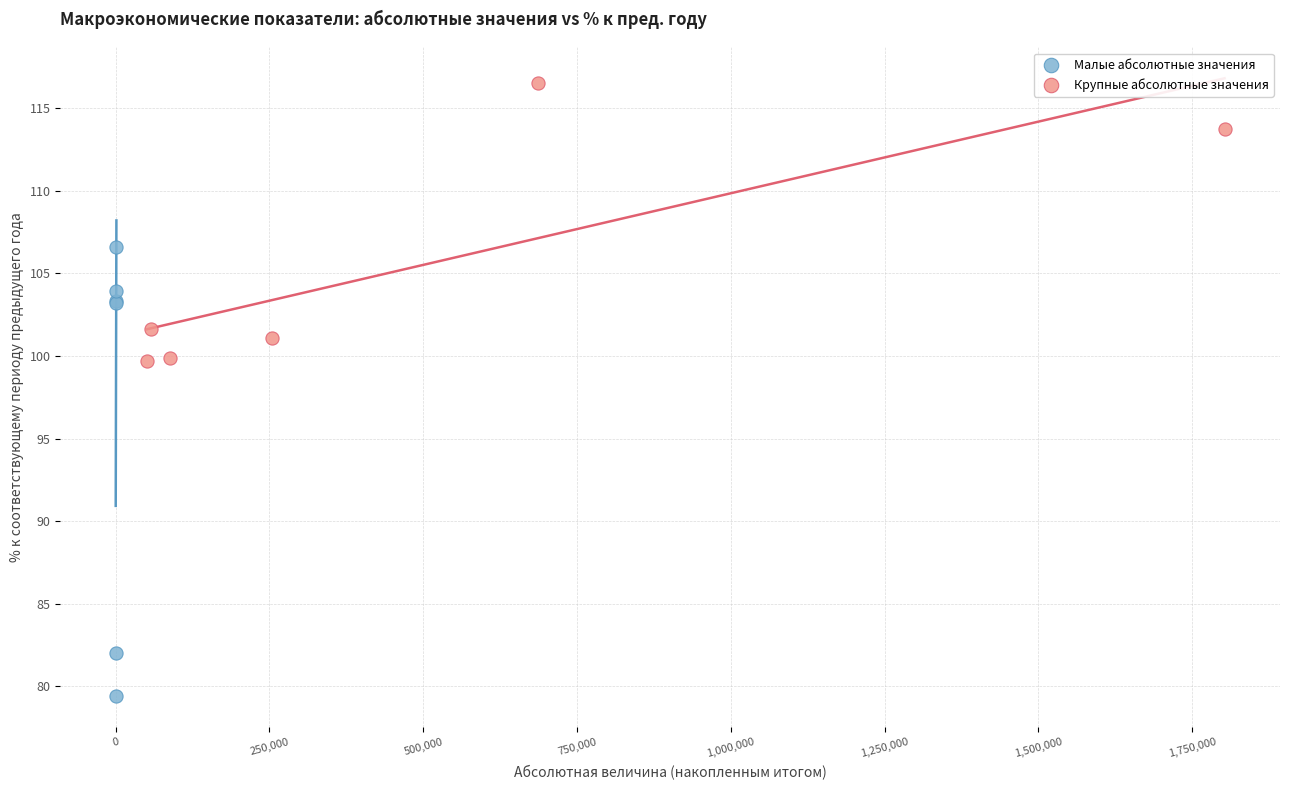

Which series contains the highest Y value?

Крупные абсолютные значения